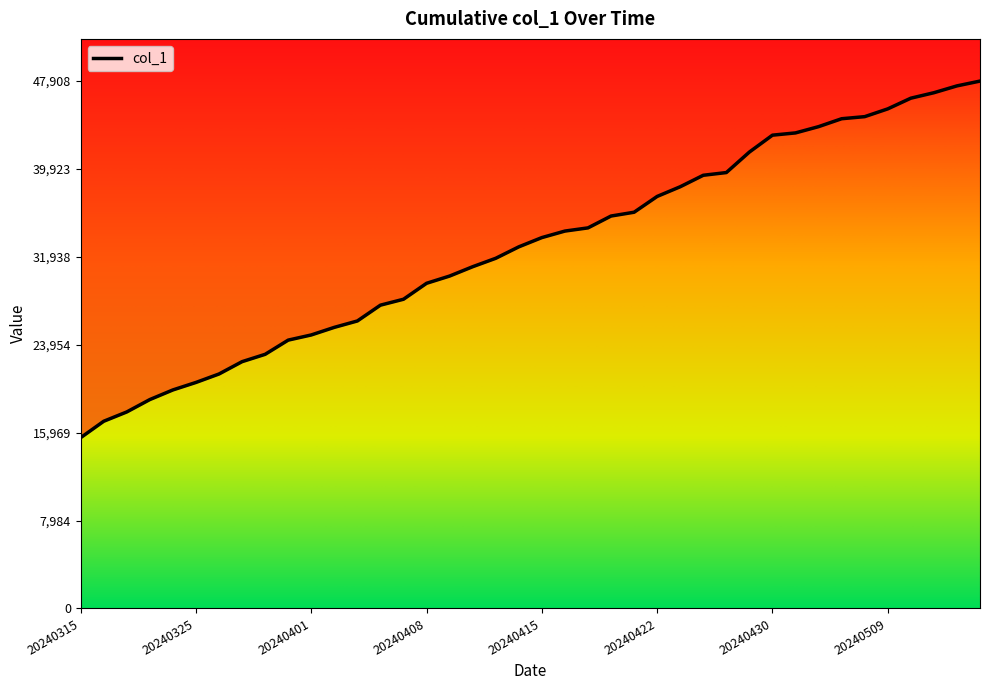

Is it true that the value at 20240403 is 26117?

True